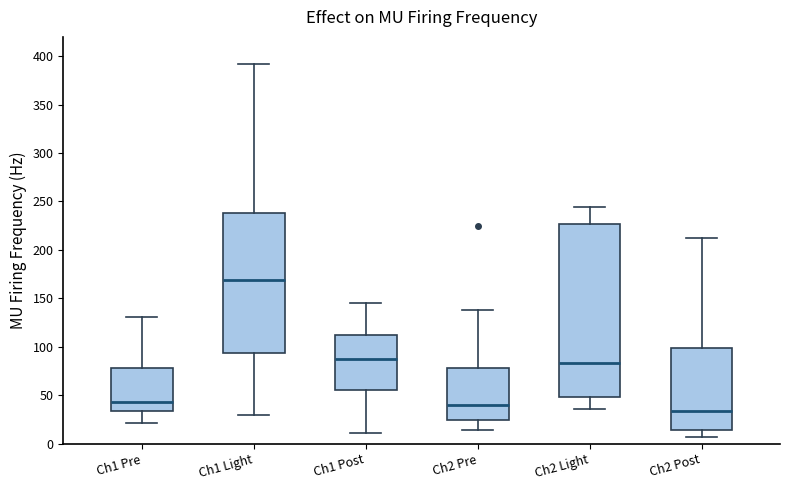

Reading left to right, read every box against the y-axis: the position of its median line, the range the box covers, and the ends of its whiskers. The values are not printed on the chart, so give them approximately, as read against the axis.

Ch1 Pre: median 45, box 35 to 80, whiskers 20 to 130
Ch1 Light: median 170, box 95 to 240, whiskers 30 to 390
Ch1 Post: median 90, box 55 to 115, whiskers 10 to 145
Ch2 Pre: median 40, box 25 to 80, whiskers 15 to 140
Ch2 Light: median 85, box 50 to 225, whiskers 35 to 245
Ch2 Post: median 35, box 15 to 100, whiskers 5 to 210